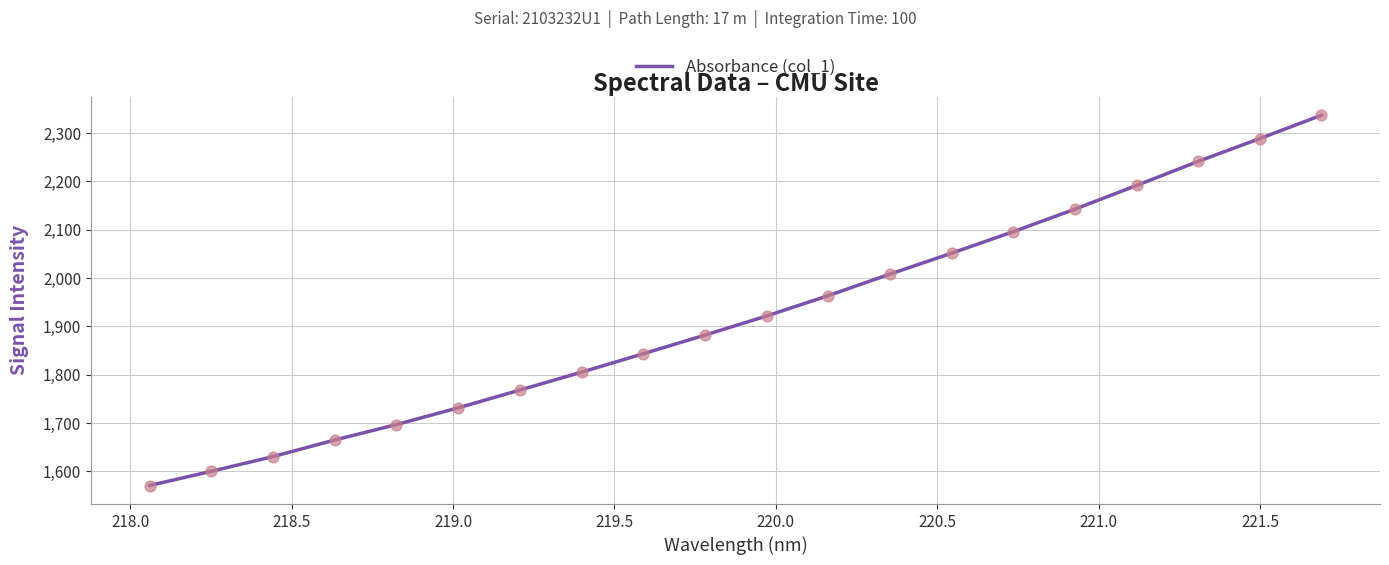

What is the minimum value shown in the chart?

1570.8